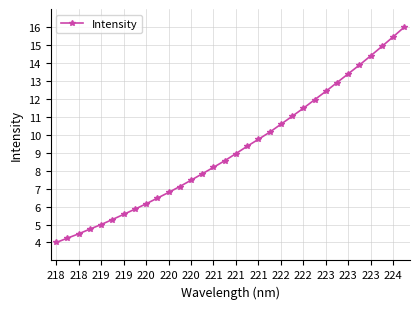

What is the minimum value shown in the chart?

4.0